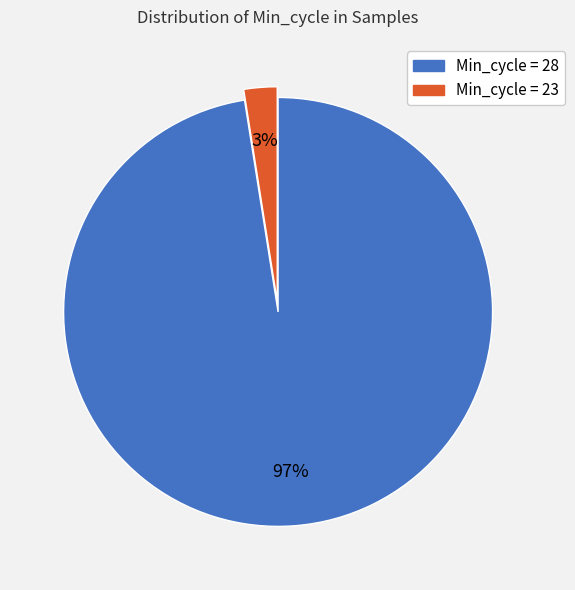

Is there any slice that represents more than half of the pie?

Yes